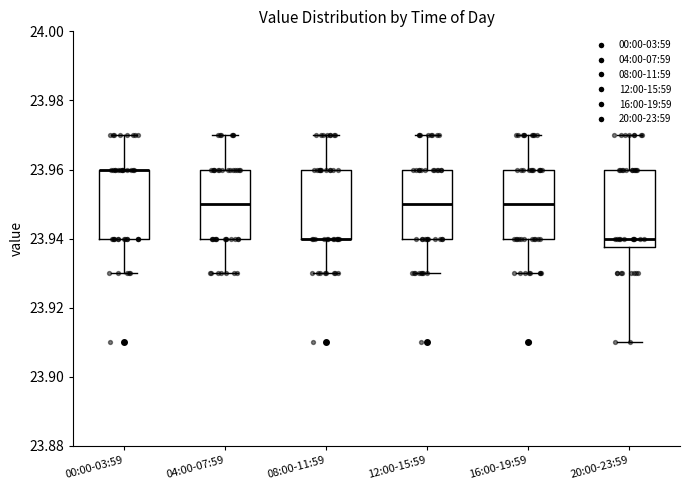

Reading left to right, read every box against the y-axis: the position of its median line, the range the box covers, and the ends of its whiskers. The values are not printed on the chart, so give them approximately, as read against the axis.

00:00-03:59: median 23.960 (drawn on the box's upper edge), box 23.940 to 23.960, whiskers 23.930 to 23.970
04:00-07:59: median 23.950, box 23.940 to 23.960, whiskers 23.930 to 23.970
08:00-11:59: median 23.940 (drawn on the box's lower edge), box 23.940 to 23.960, whiskers 23.930 to 23.970
12:00-15:59: median 23.950, box 23.940 to 23.960, whiskers 23.930 to 23.970
16:00-19:59: median 23.950, box 23.940 to 23.960, whiskers 23.930 to 23.970
20:00-23:59: median 23.940, box 23.938 to 23.960, whiskers 23.910 to 23.970